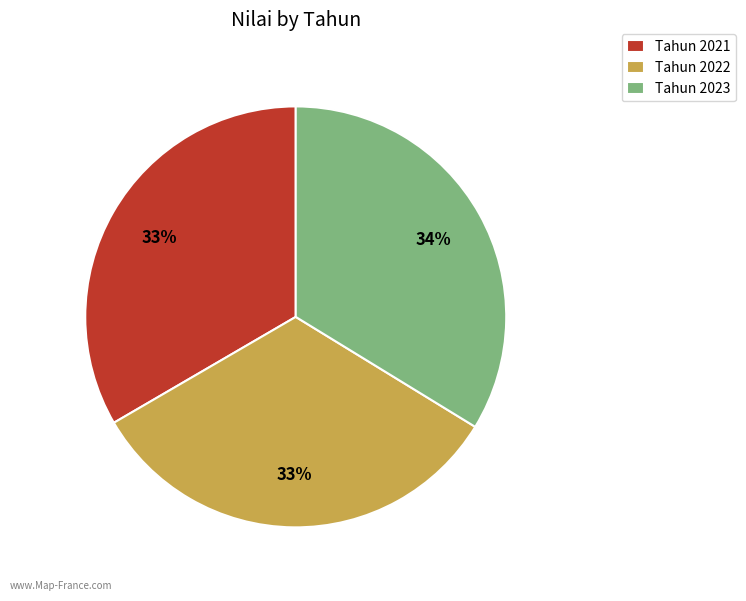

Does any single category account for the majority?

No